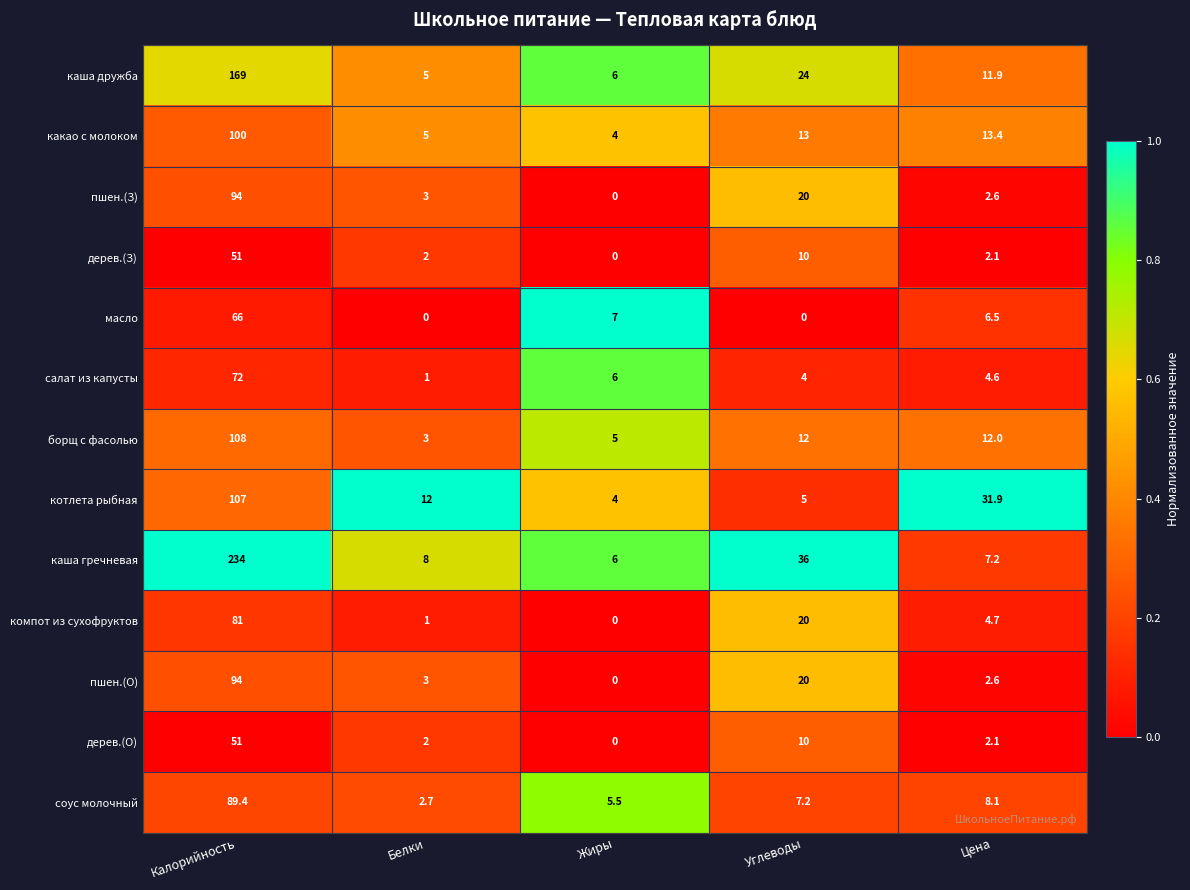

True or false: дерев.(З) has a value of 0.0 at Жиры.

True